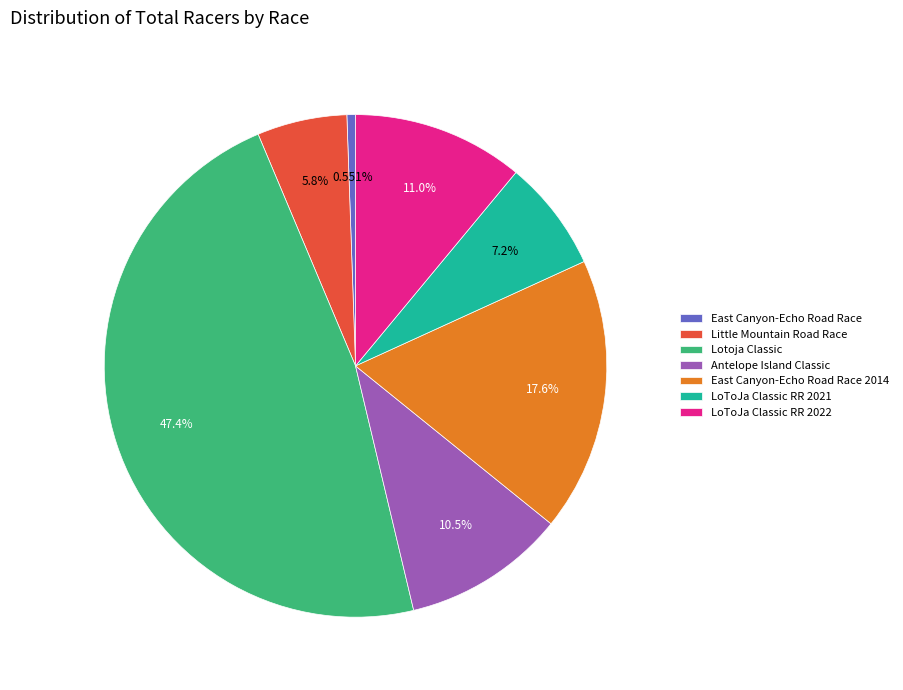

What is the largest slice in the pie chart?

Lotoja Classic